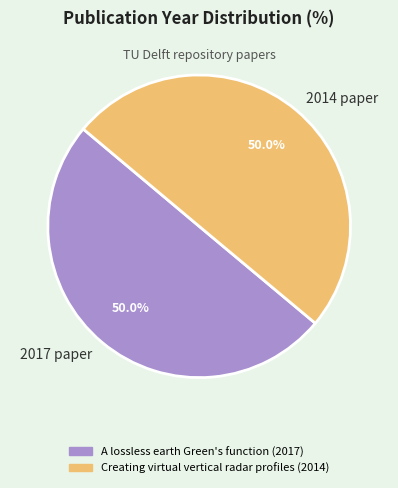

To the nearest percent, what is the average slice percentage?

50%